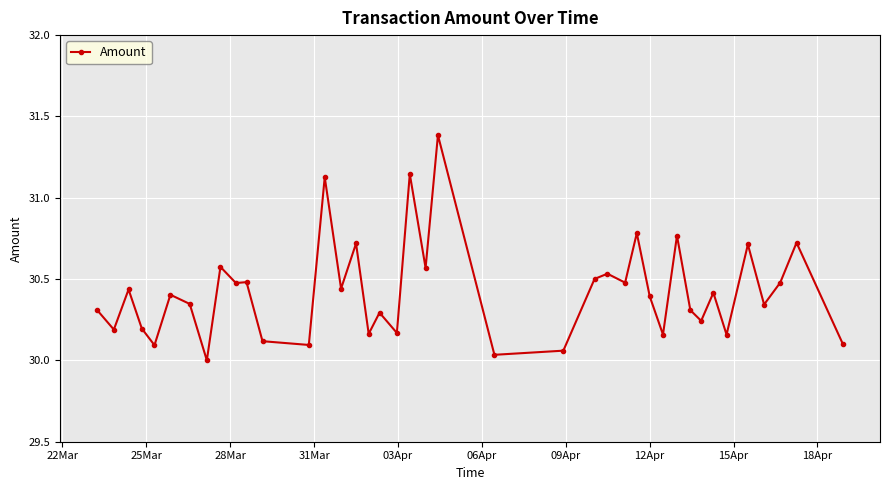

What is the greatest value displayed?

31.4